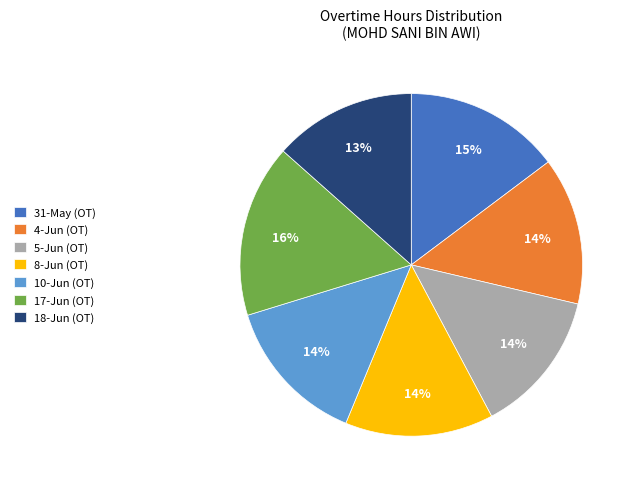

To the nearest percent, what portion does 10-Jun (OT) represent?

14%